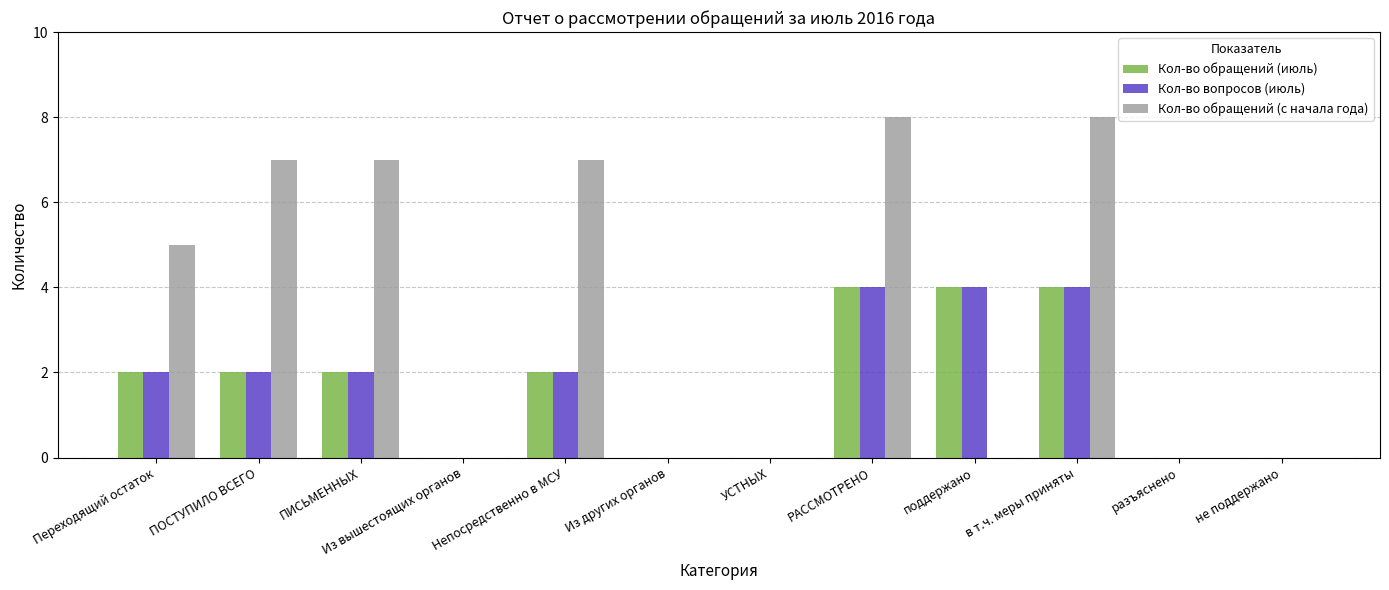

Reading left to right, what are all the values shown in this chart?

Кол-во обращений (июль): 2	2	2	0	2	0	0	4	4	4	0	0
Кол-во вопросов (июль): 2	2	2	0	2	0	0	4	4	4	0	0
Кол-во обращений (с начала года): 5	7	7	0	7	0	0	8	0	8	0	0